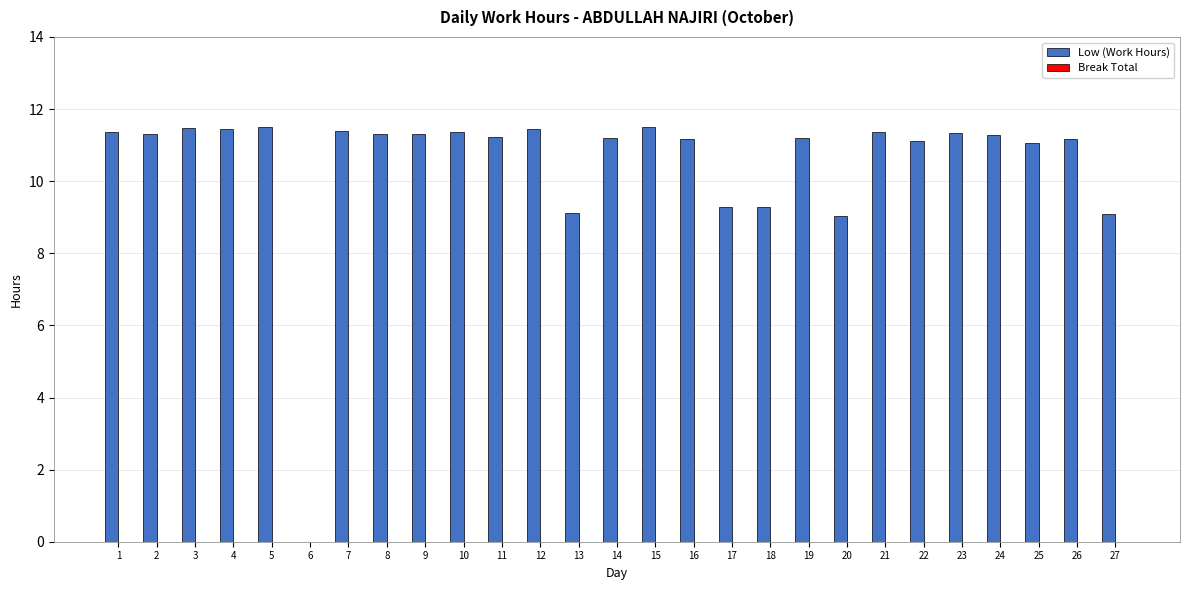

What is the change in value from 12 to 22?

-0.3